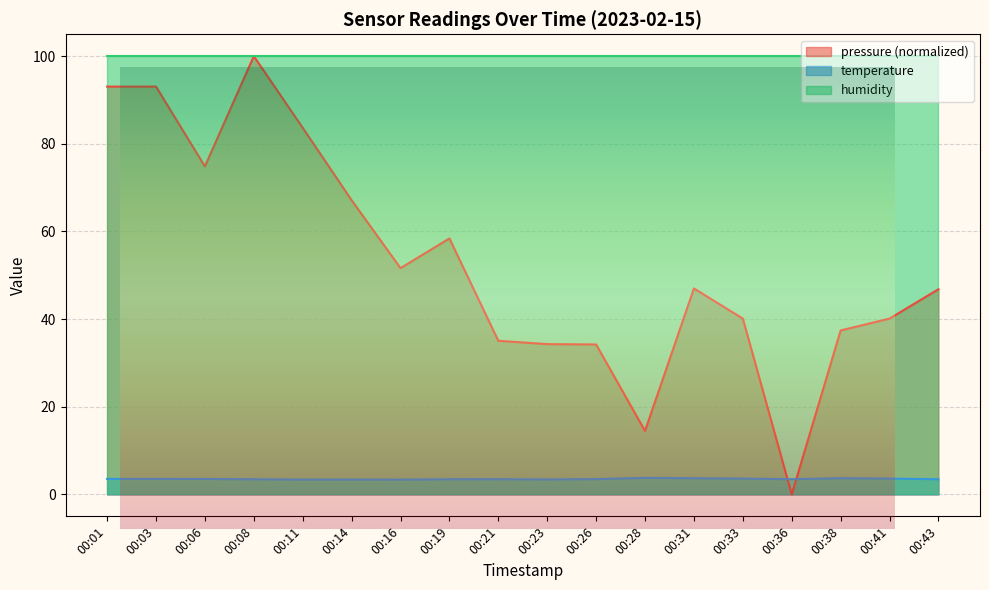

What is the sum of the temperature values at 00:08 and 00:43?

6.9